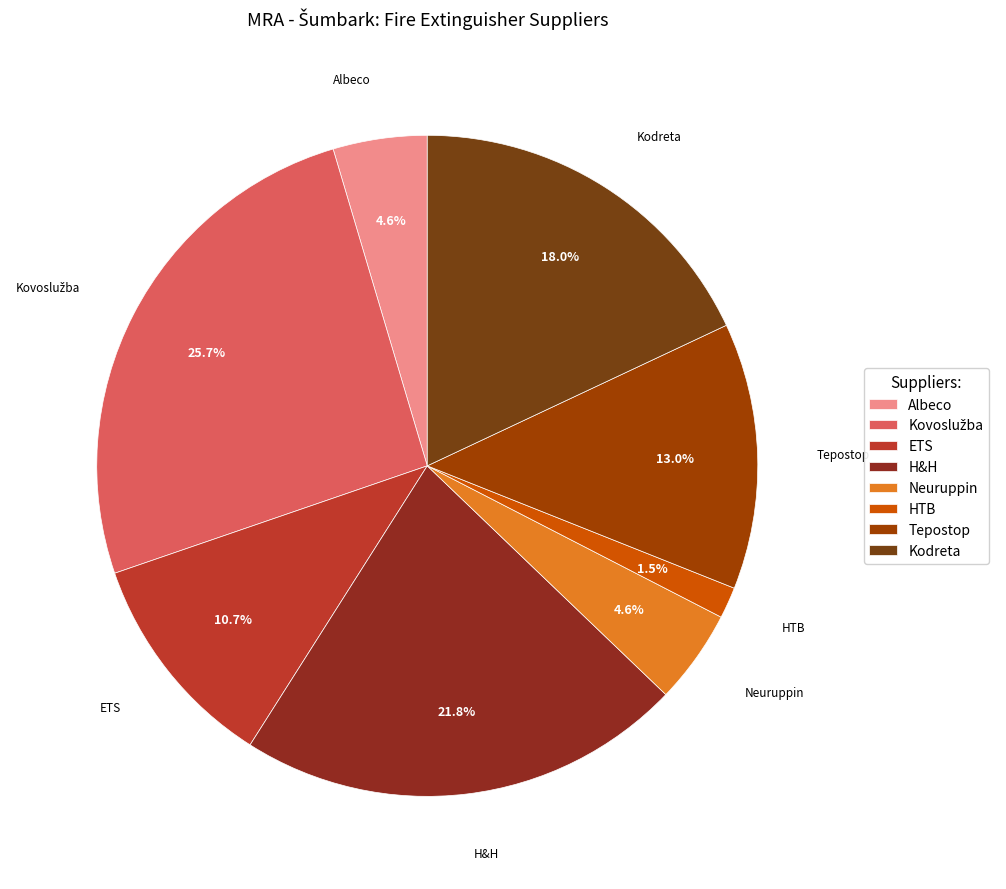

Does any single category account for the majority?

No